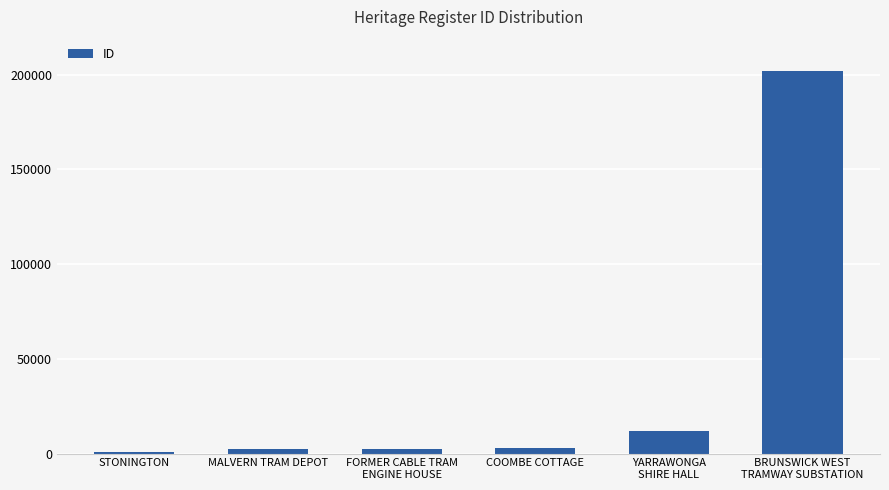

What is the difference between the maximum and minimum values?

201097